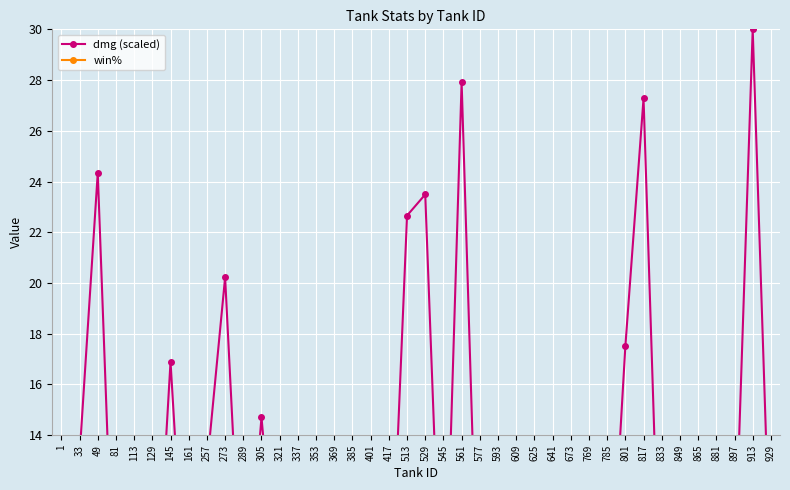

Reading left to right, extract all data points from this chart.

dmg (scaled): 10.7	13.2	24.3	4.8	4.8	4.5	16.9	4.8	12.7	20.2	6.0	14.7	6.6	5.4	5.1	5.1	5.4	5.0	5.4	22.7	23.5	4.4	27.9	4.5	5.4	4.3	6.3	7.1	6.1	5.7	5.1	17.5	27.3	4.8	9.7	5.2	8.1	8.4	30.0	8.0
win%: 54.9	56.1	51.8	57.7	58.5	58.8	54.6	58.3	54.4	51.4	57.0	51.9	58.3	56.8	57.8	56.7	57.4	56.1	57.6	53.4	53.6	58.1	51.9	57.9	58.2	57.8	56.5	56.7	59.1	56.1	57.3	53.7	52.3	56.5	56.0	56.8	56.0	55.4	53.3	56.8